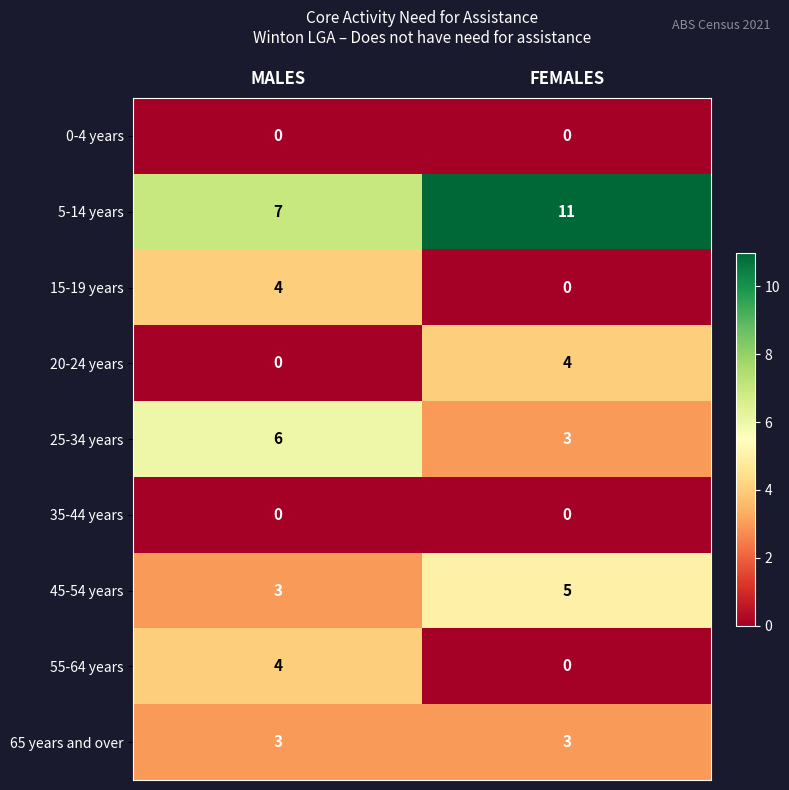

What is the difference between the maximum and minimum values in the 20-24 years series?

4